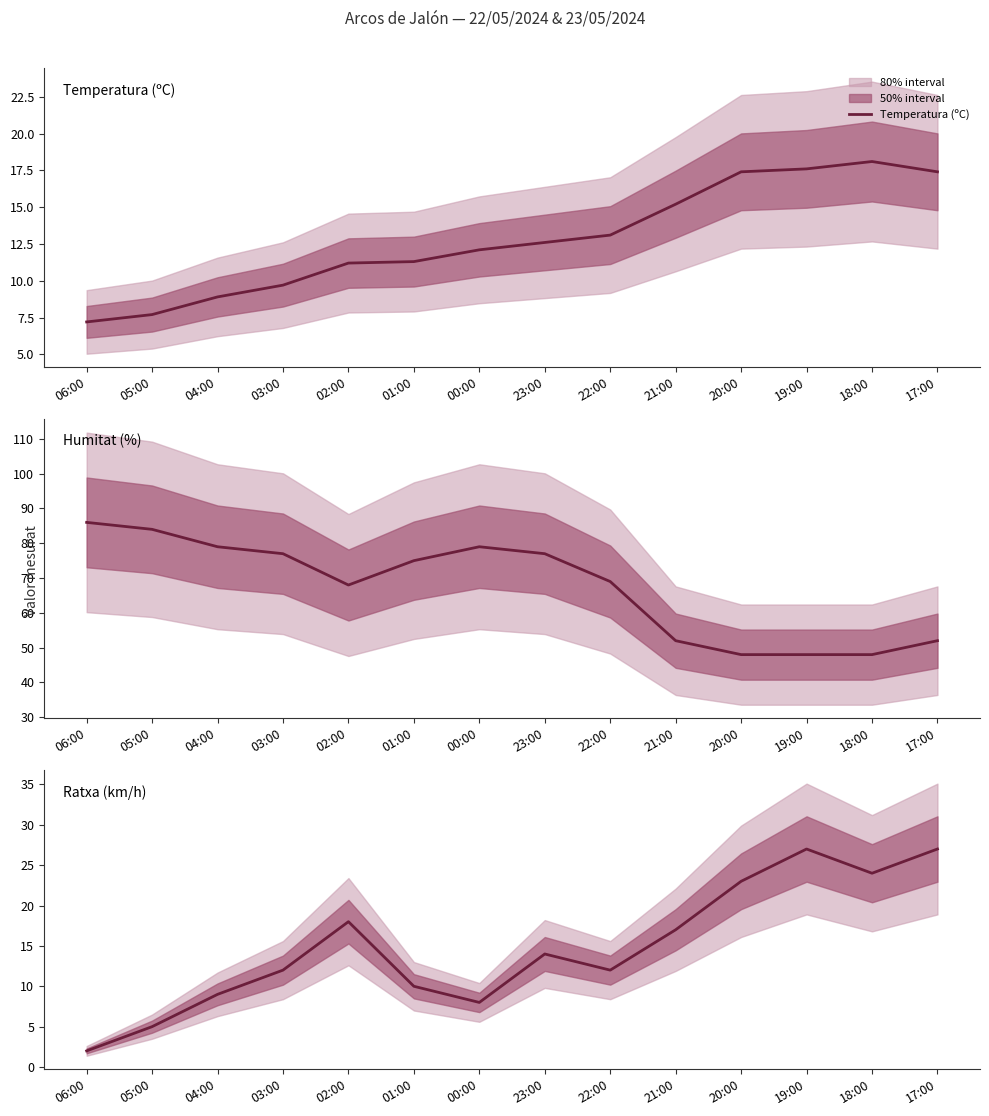

The Ratxa (km/h) series shows 17.0 at 21:00. True or false?

True